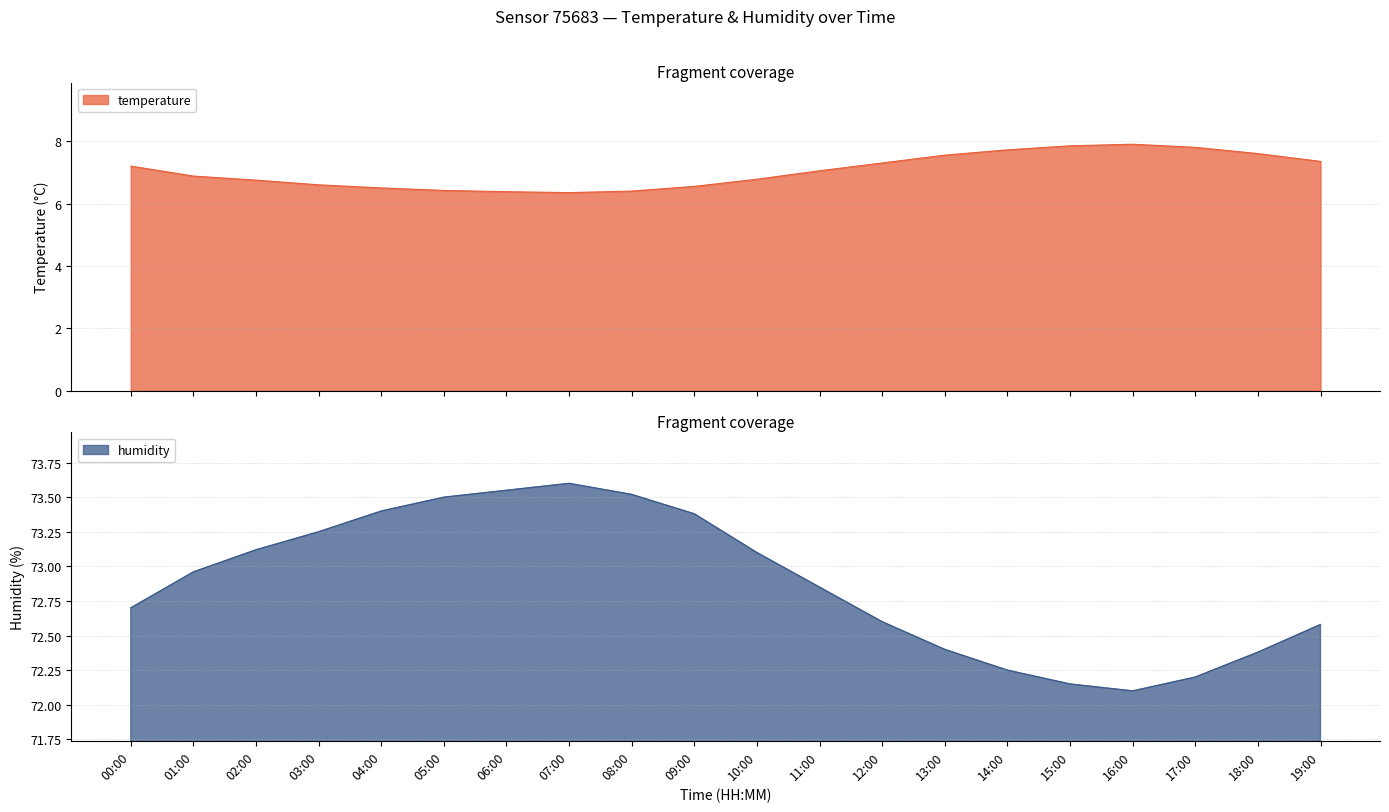

List the series in order of their peak value, lowest first.

temperature, humidity